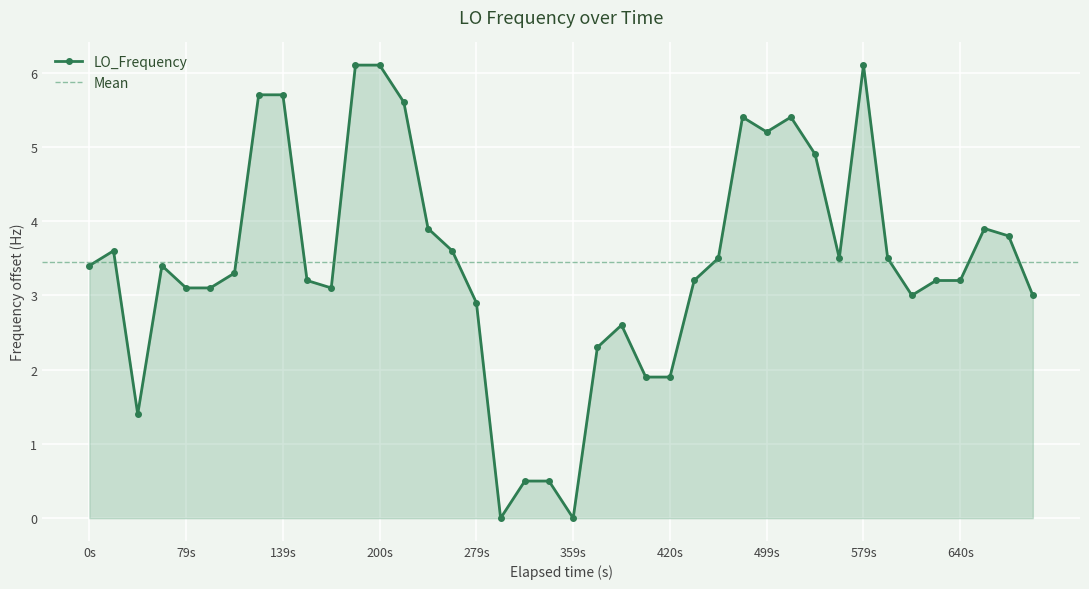

Reading left to right, what are all the values shown in this chart?

3.4	3.6	1.4	3.4	3.1	3.1	3.3	5.7	5.7	3.2	3.1	6.1	6.1	5.6	3.9	3.6	2.9	0.0	0.5	0.5	0.0	2.3	2.6	1.9	1.9	3.2	3.5	5.4	5.2	5.4	4.9	3.5	6.1	3.5	3.0	3.2	3.2	3.9	3.8	3.0